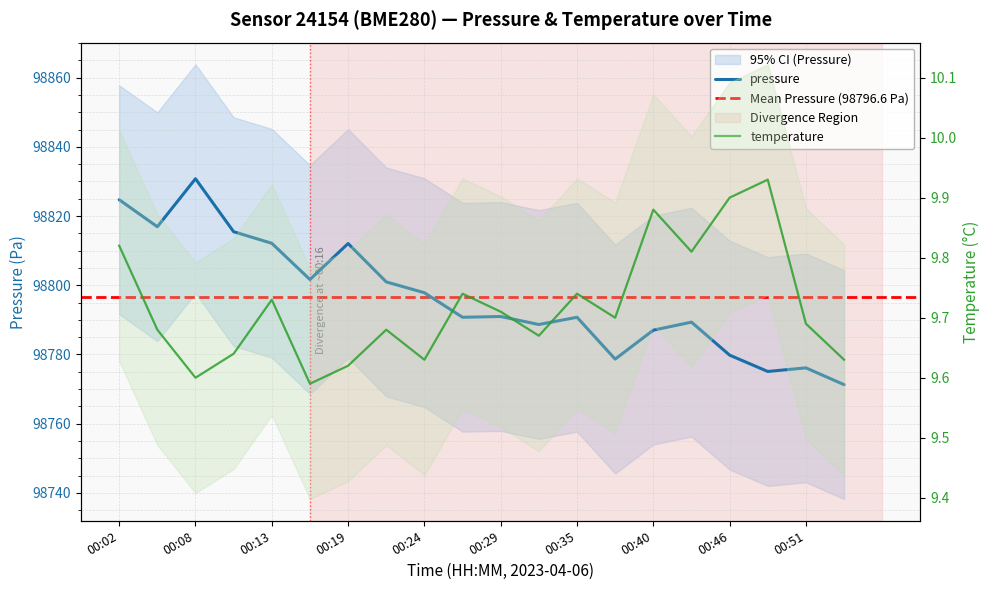

Does the chart have visible grid lines?

Yes